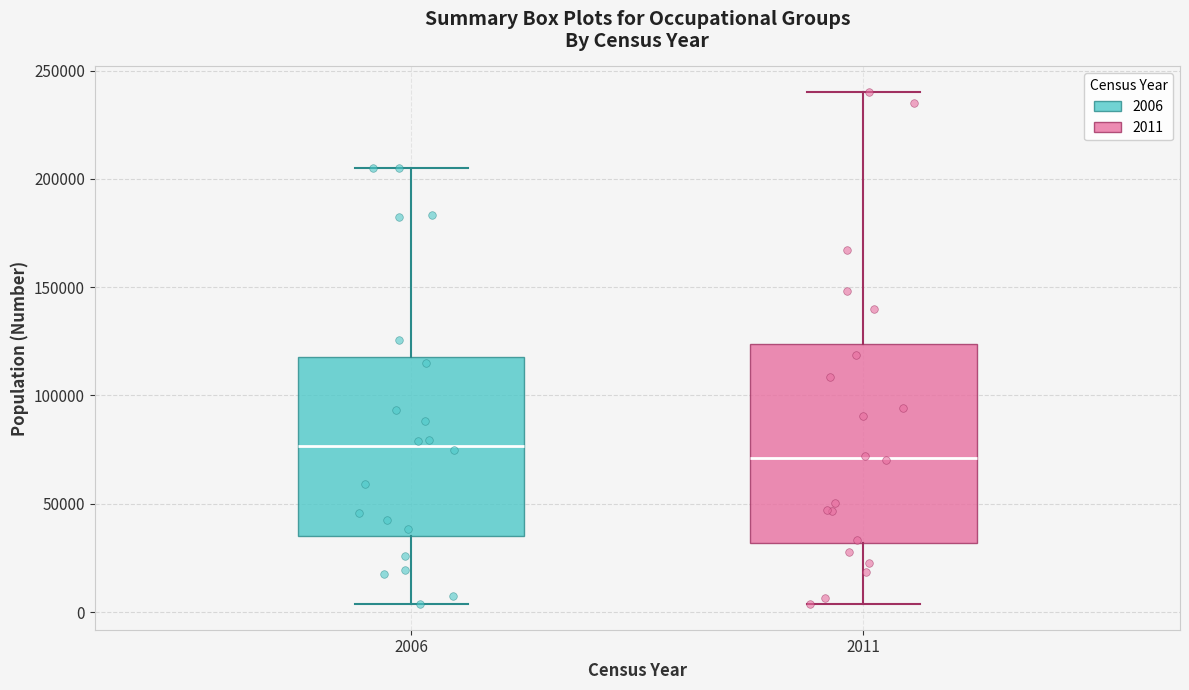

Comparing the boxes themselves (not the whiskers), which one is the tallest?

2011